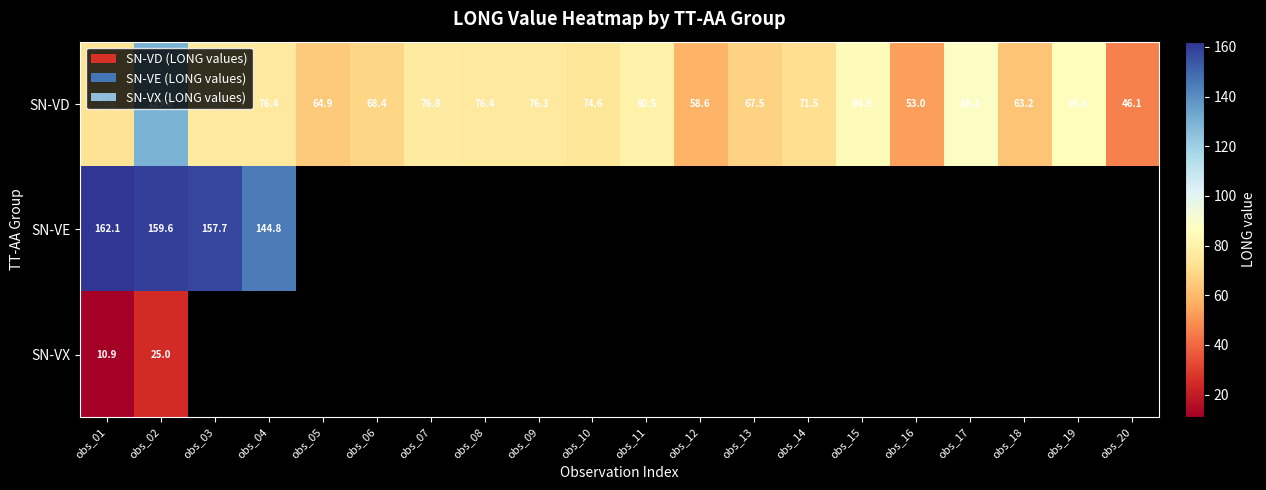

The SN-VE series shows 144.8 at obs_04. True or false?

True